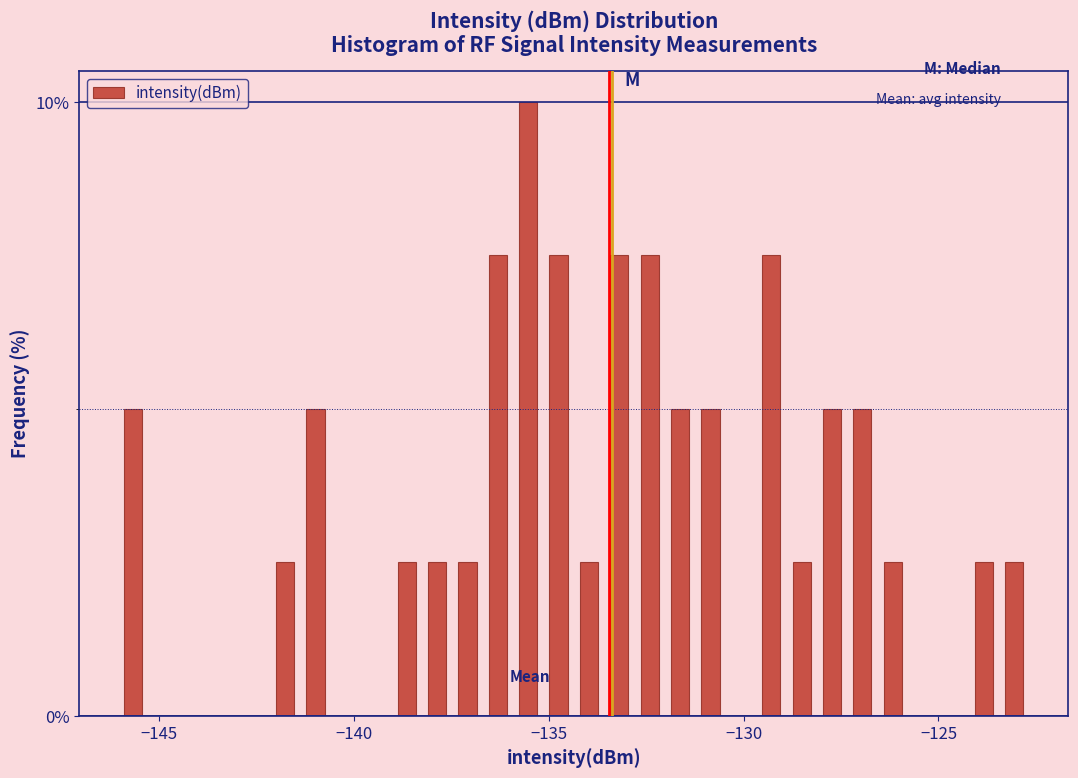

Read against the x-axis, roughly where is the centre of the tallest bar?

-135.5